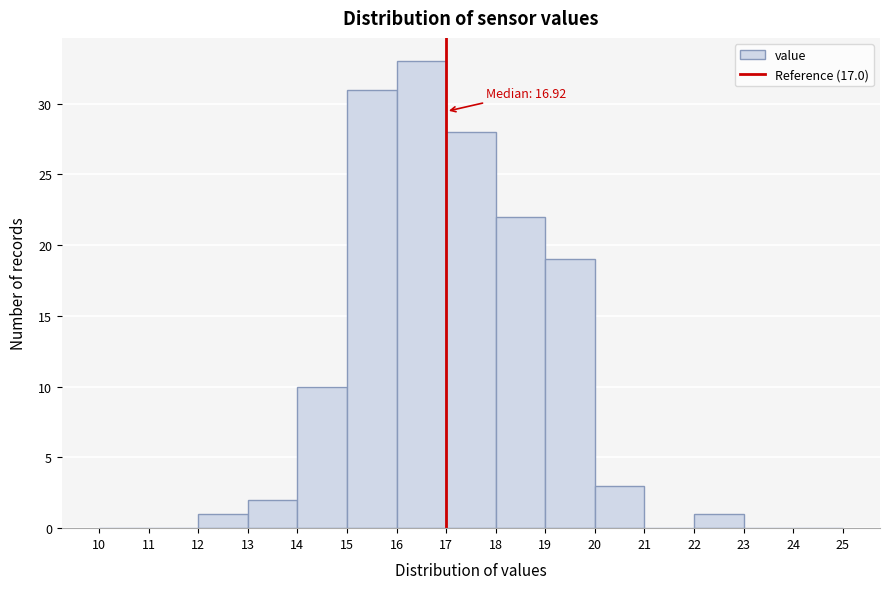

Over which range of the x-axis is the bar tallest?

16 to 17